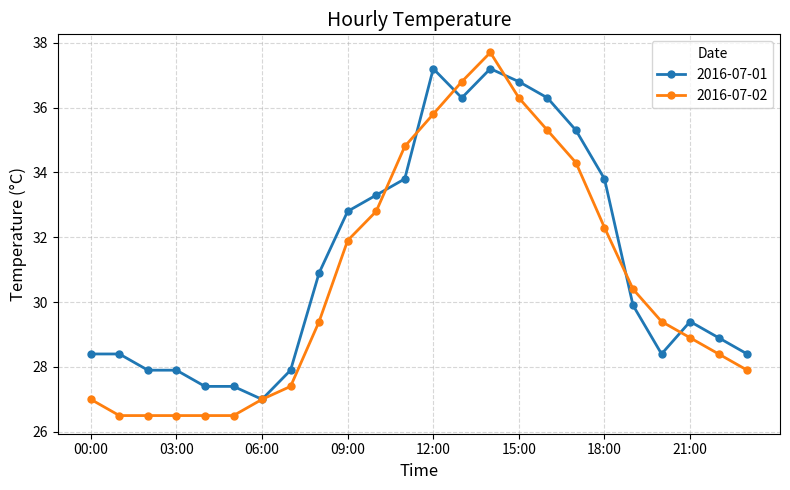

What is the maximum value shown in the chart?

37.7